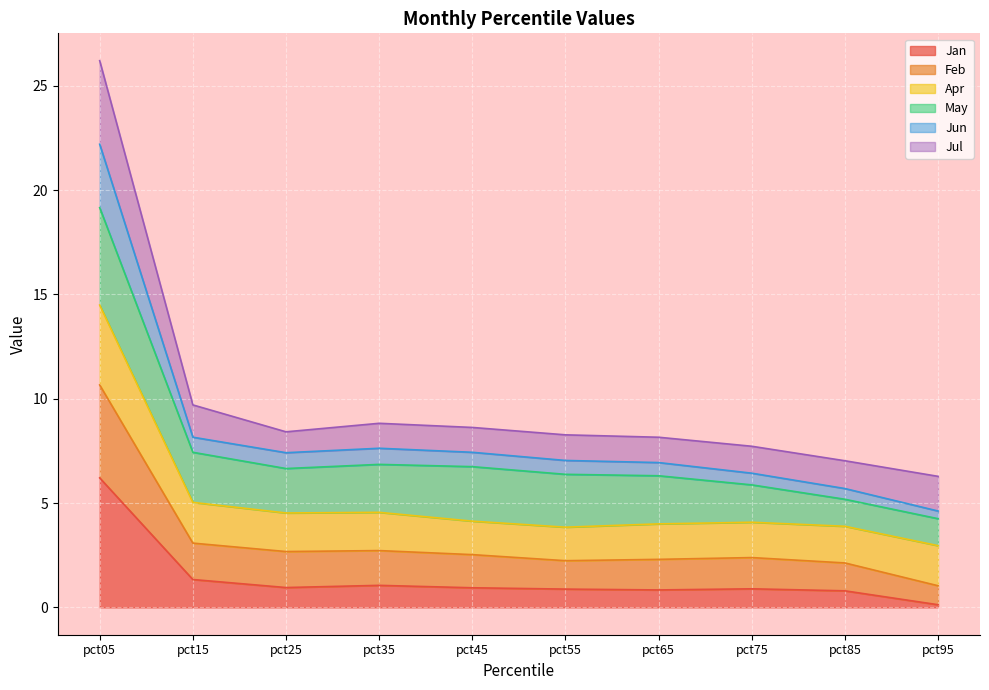

In Jan, how many points are lower than both neighbors (excluding endpoints)?

2